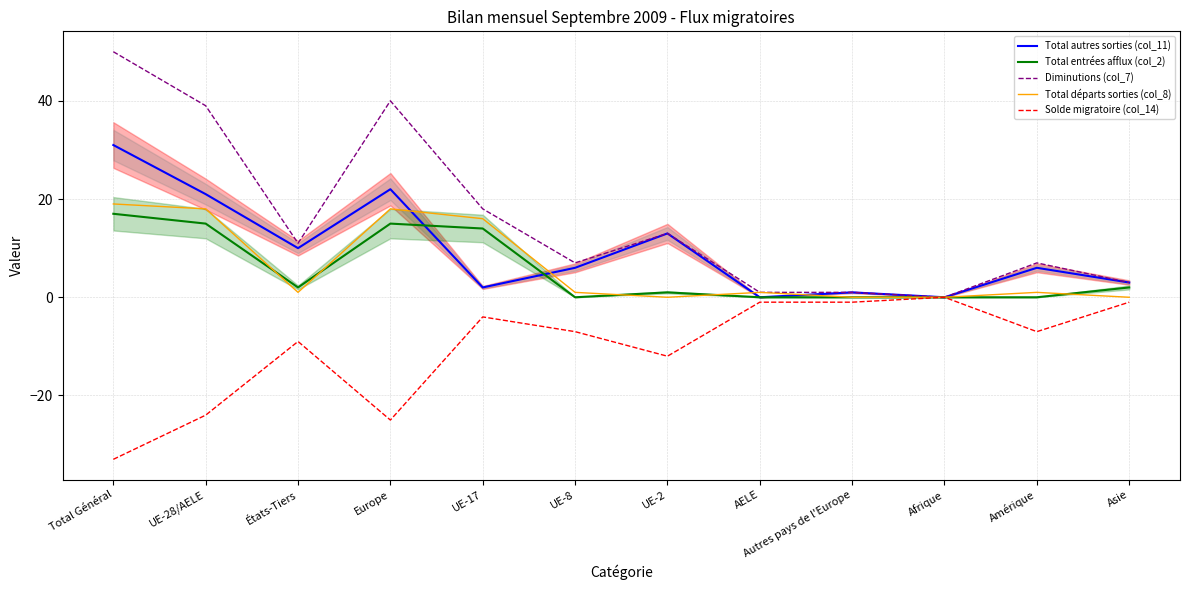

What position from the right is Autres pays de l'Europe?

4